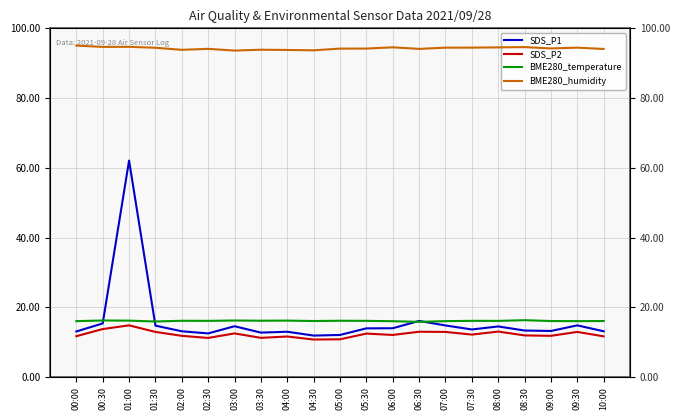

What is the spread (max minus min) of values at 06:30?

81.1